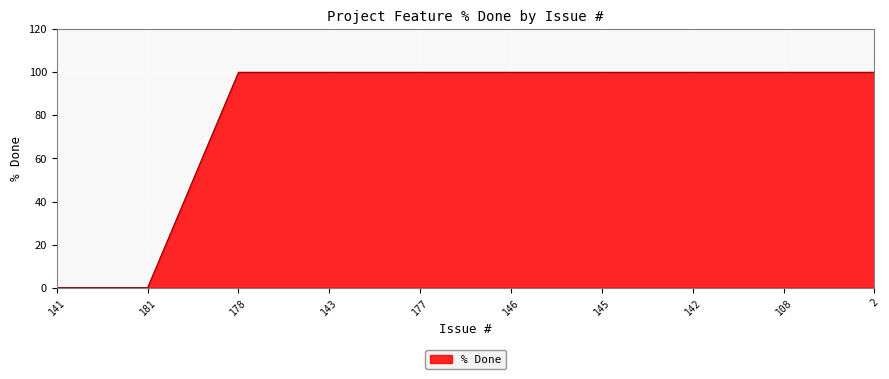

What is the difference between the maximum and minimum values?

100